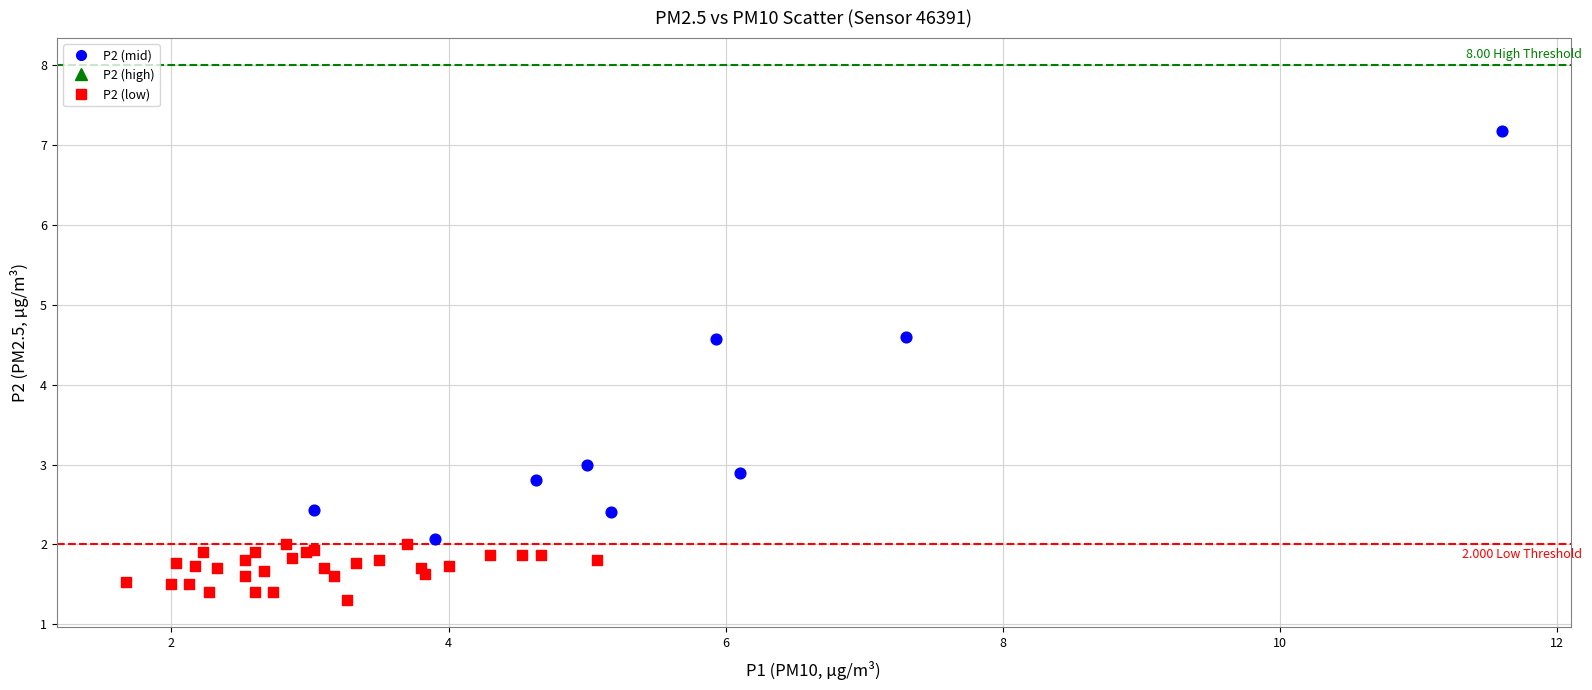

Which series reaches the maximum Y coordinate?

P2 (mid)